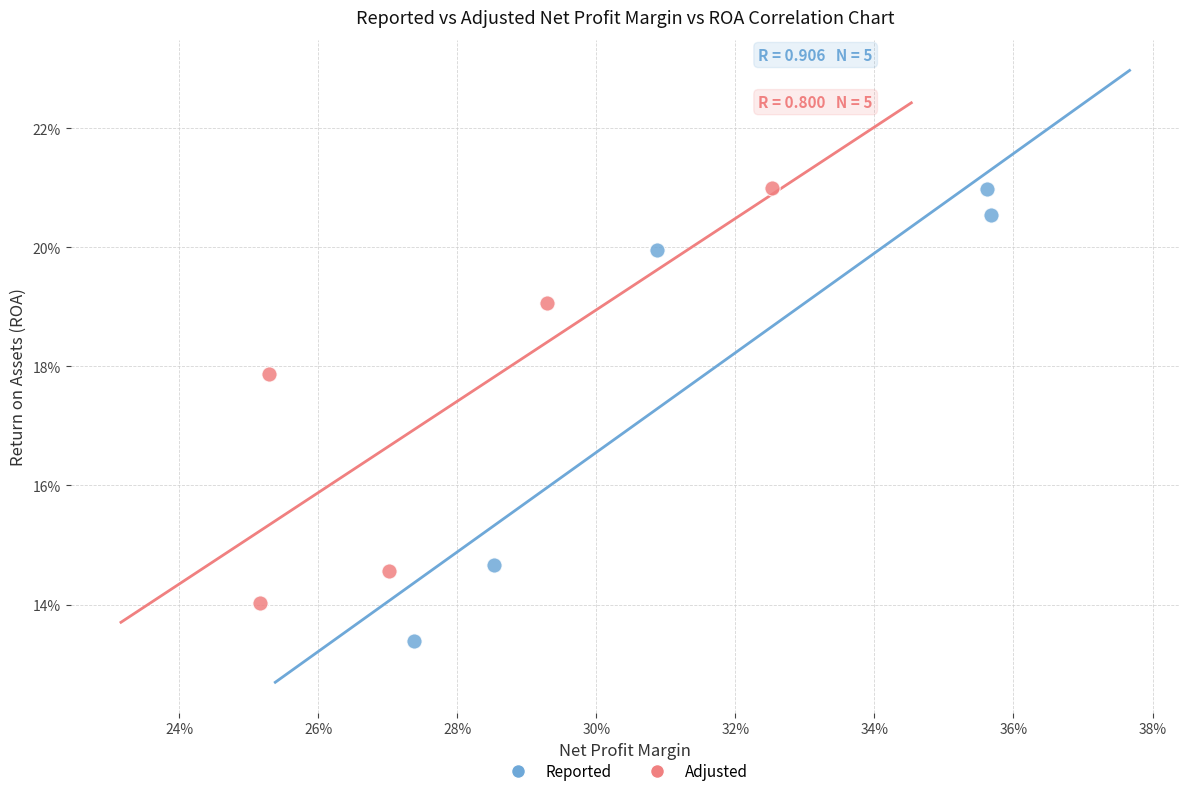

What are all the series names shown in the legend?

Reported, Adjusted